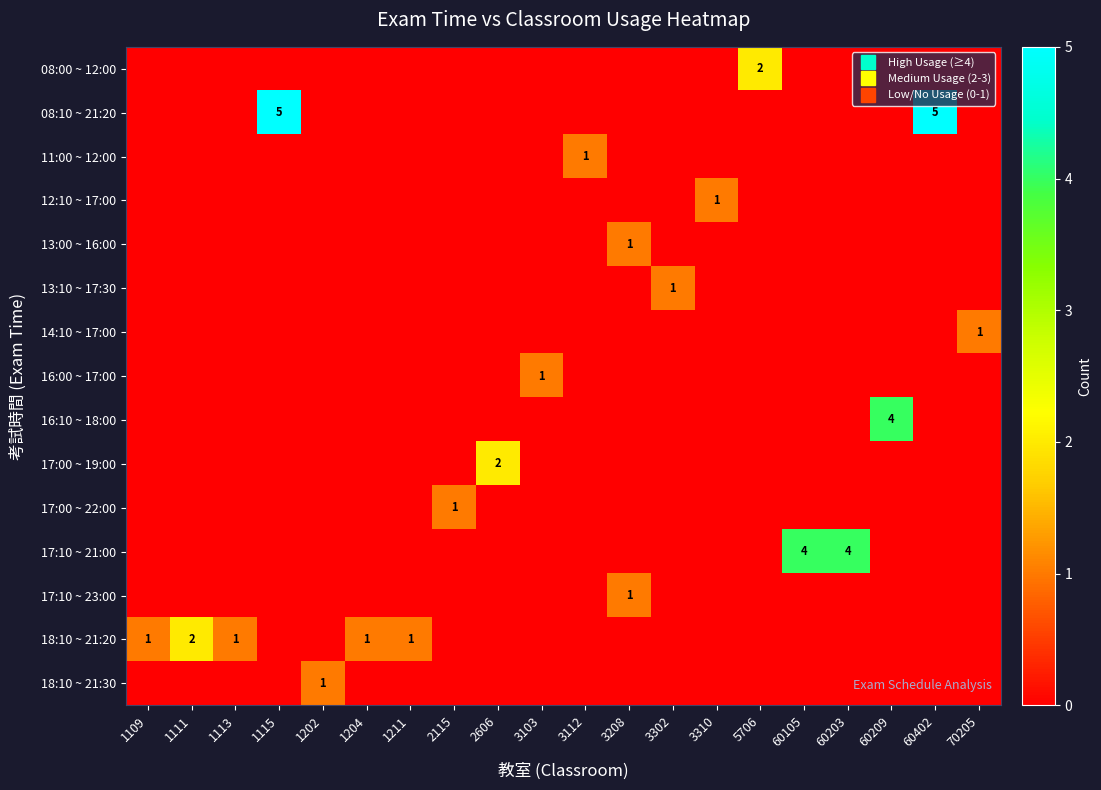

The 18:10 ~ 21:20 series shows 1 at 1113. True or false?

True